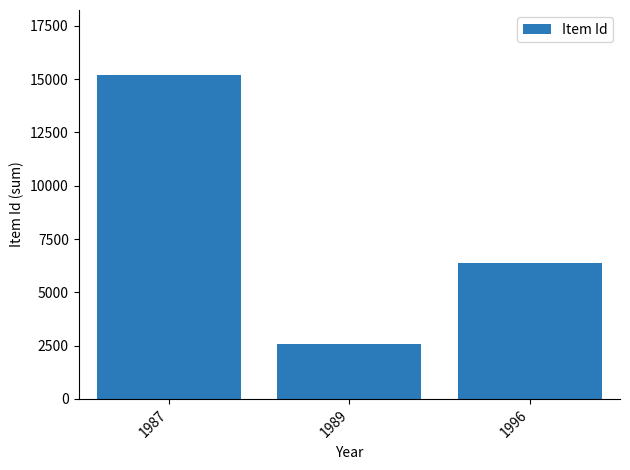

Reading left to right, list all the values displayed in this chart.

1987=15206	1989=2574	1996=6387